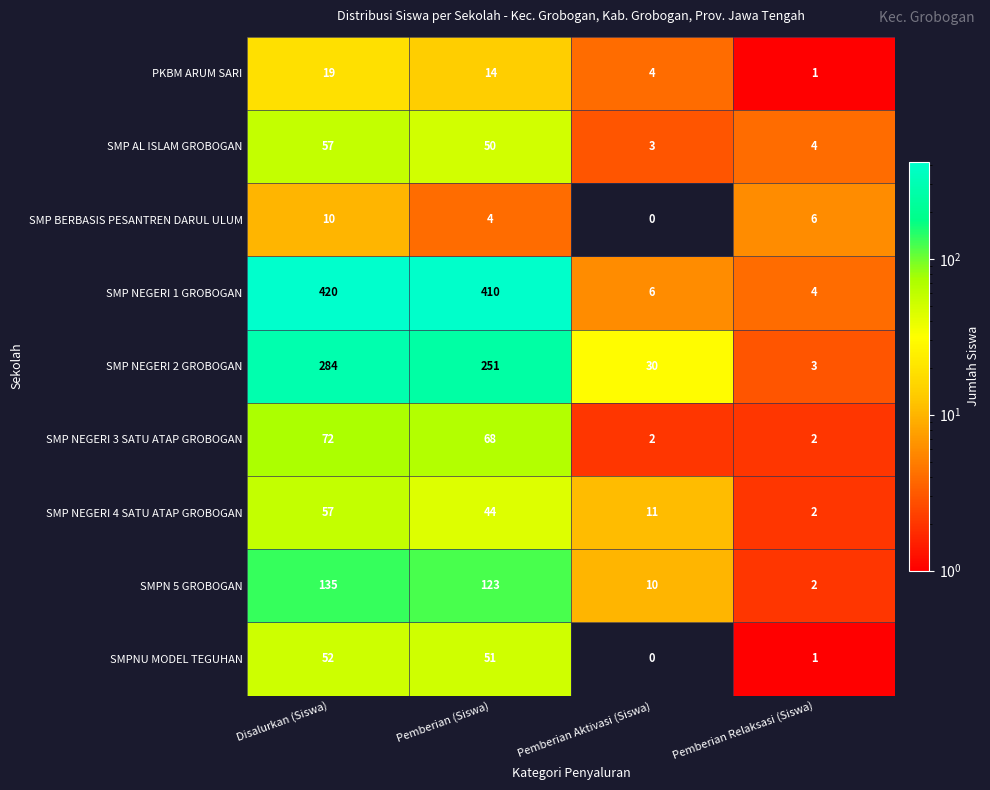

What is the difference between the maximum and minimum values in the SMP NEGERI 3 SATU ATAP GROBOGAN series?

70